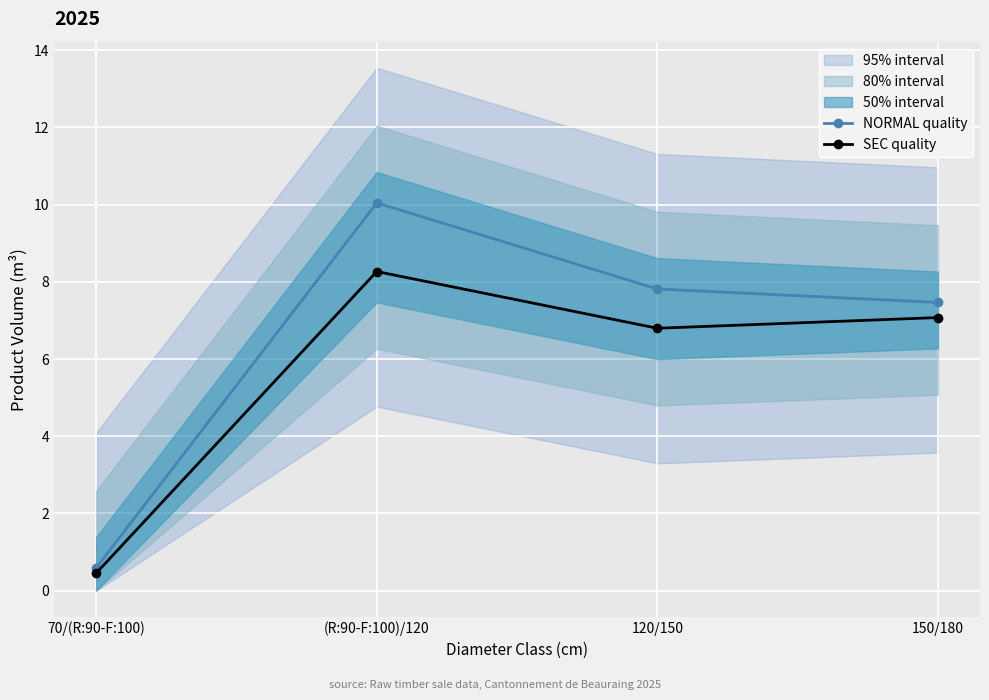

True or false: NORMAL quality and SEC quality cross at least once.

False